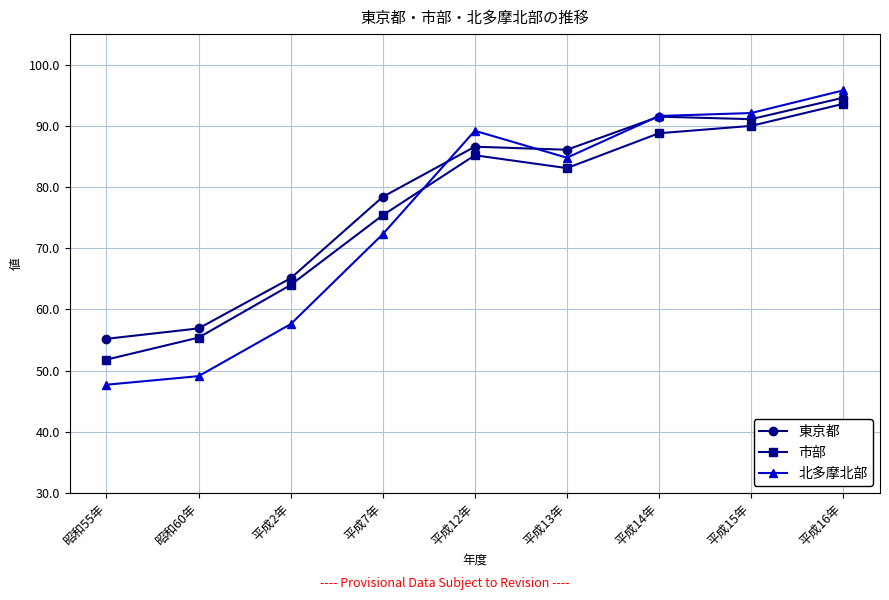

Which series has the widest spread of values?

北多摩北部